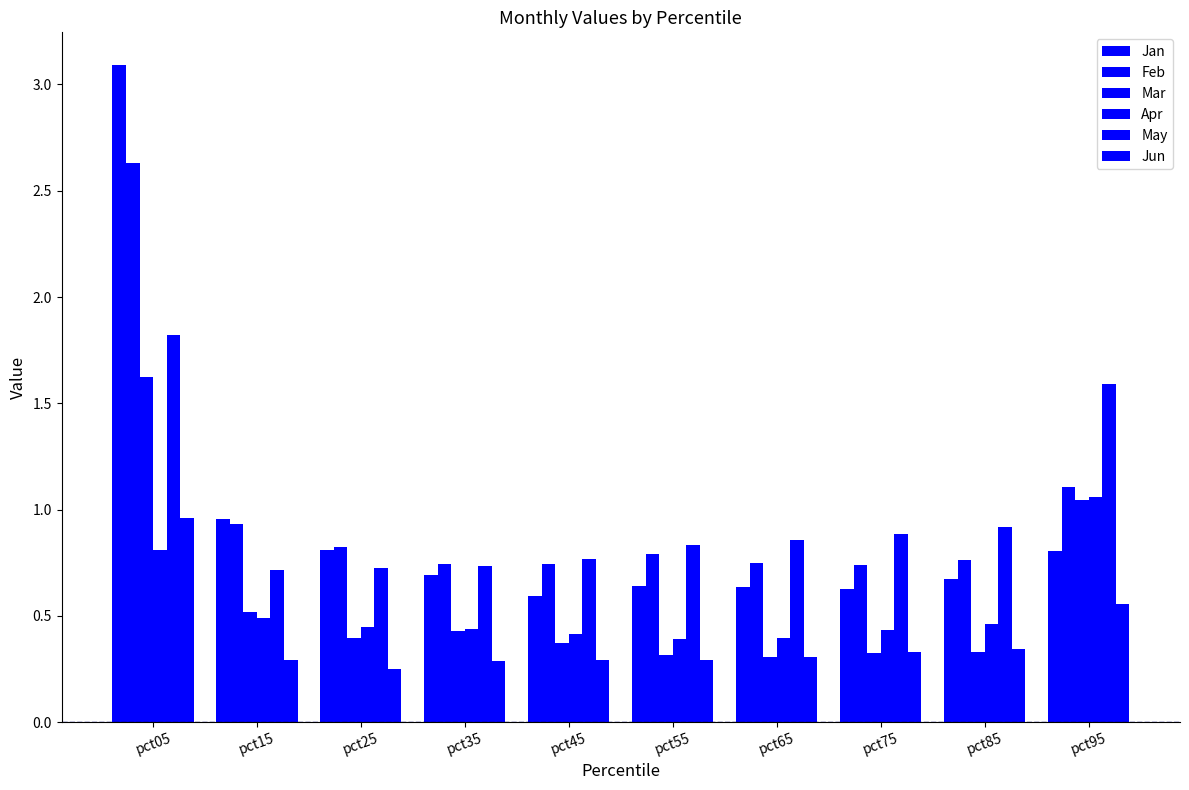

How many bars are there in each group?

6